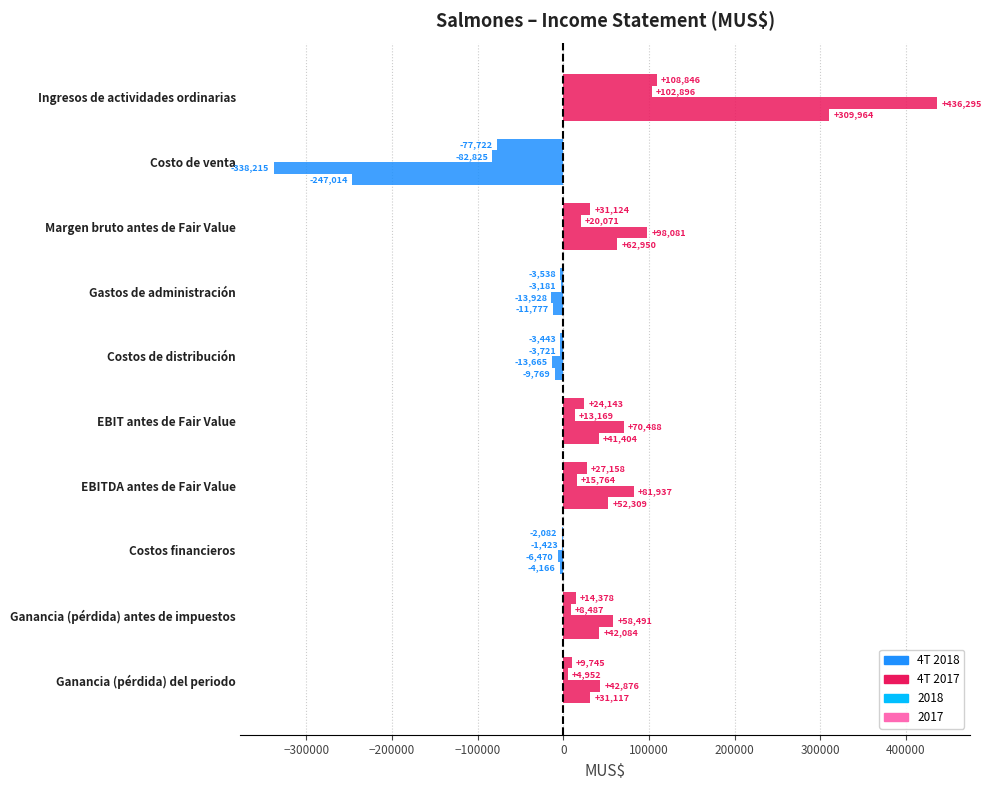

How many positive values does the 4T 2017 series have?

6